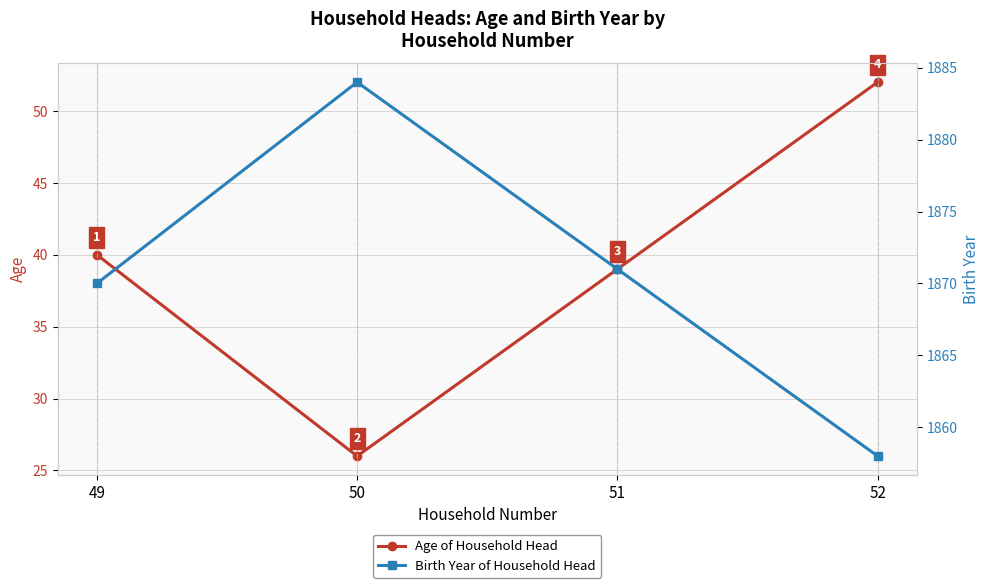

At which category does Age of Household Head reach its first local valley?

50